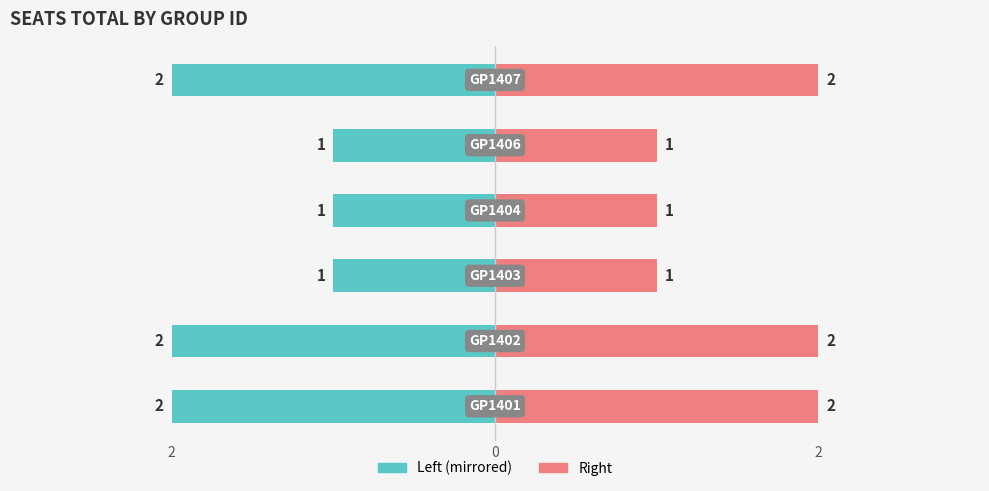

How many data points in SEATS_TOTAL (Left) are less than -1?

3